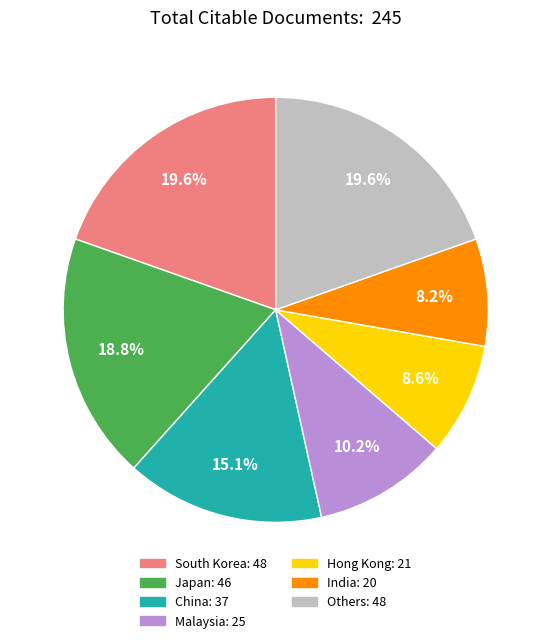

How many slices are in this pie chart?

7